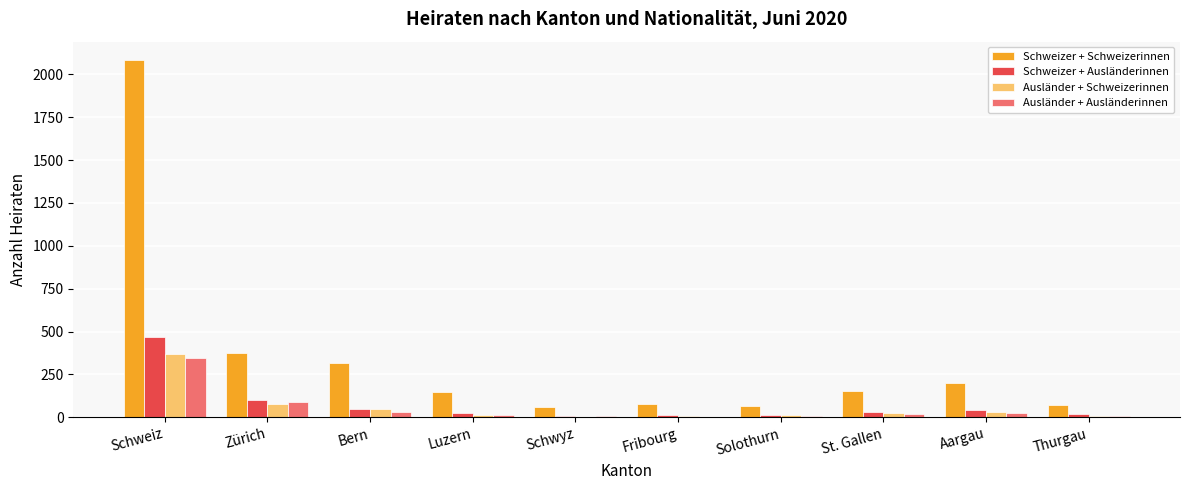

Where is Schweizer + Schweizerinnen nearest to the value 1073?

Zürich